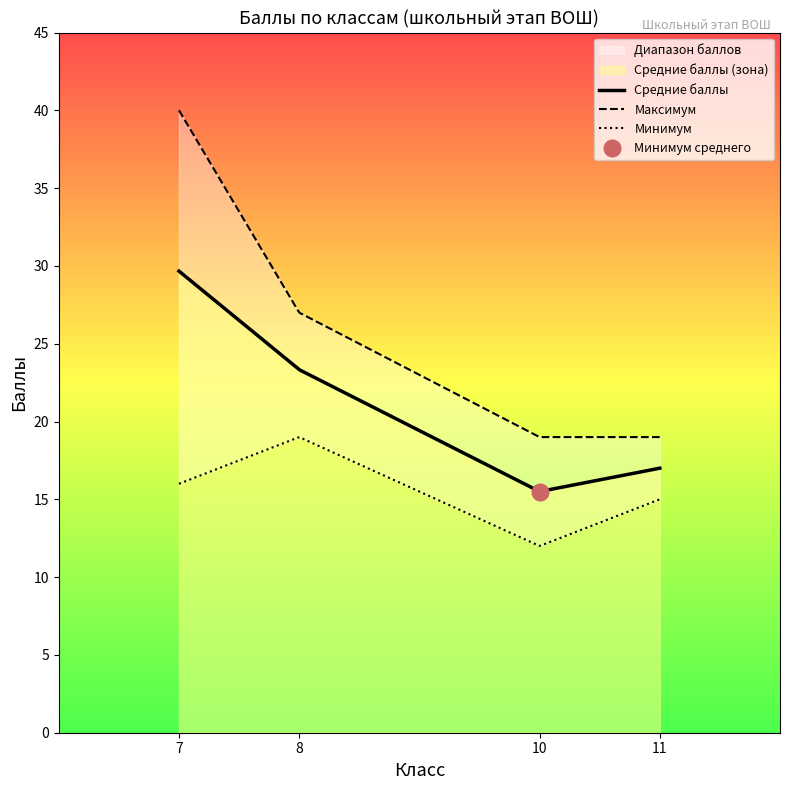

Is it true that the value at 8 is 9?

False